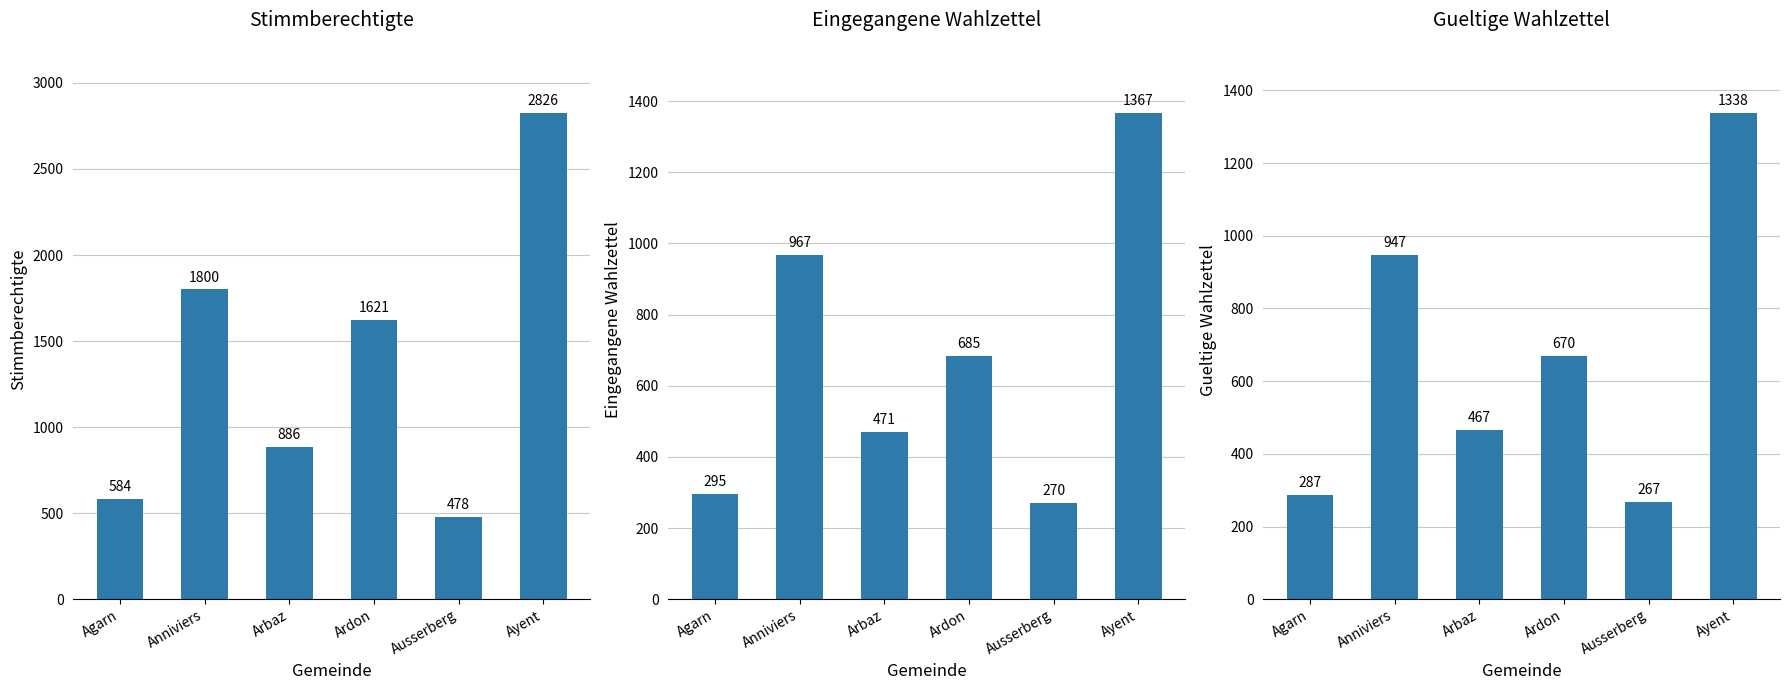

How many series are shown in this chart?

3